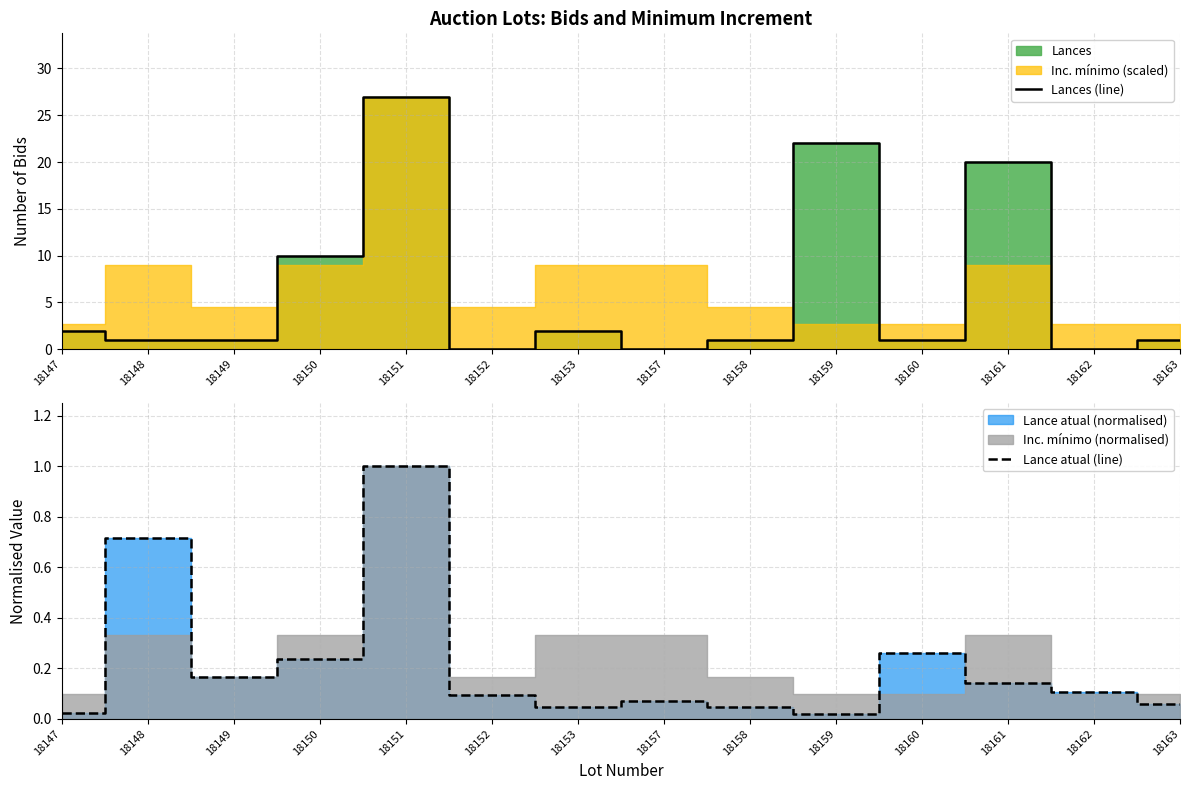

Between which two adjacent categories do Lance atual (line) and Lances (line) first intersect?

18151 and 18152